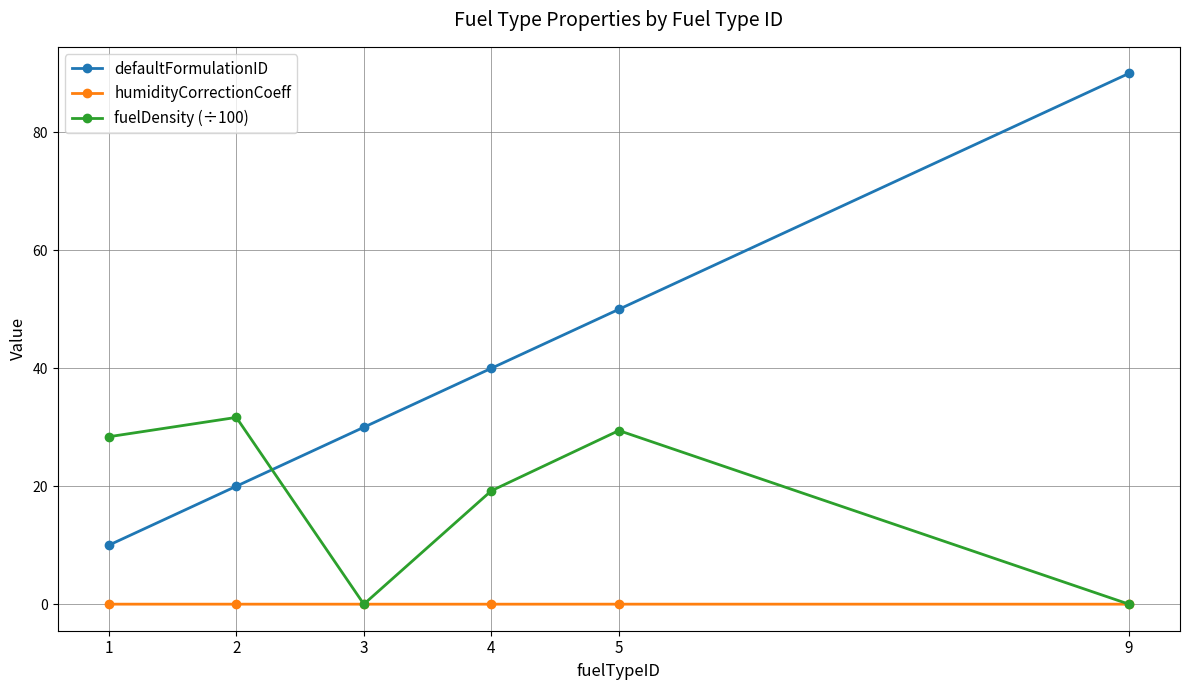

What is the minimum value for defaultFormulationID?

10.0